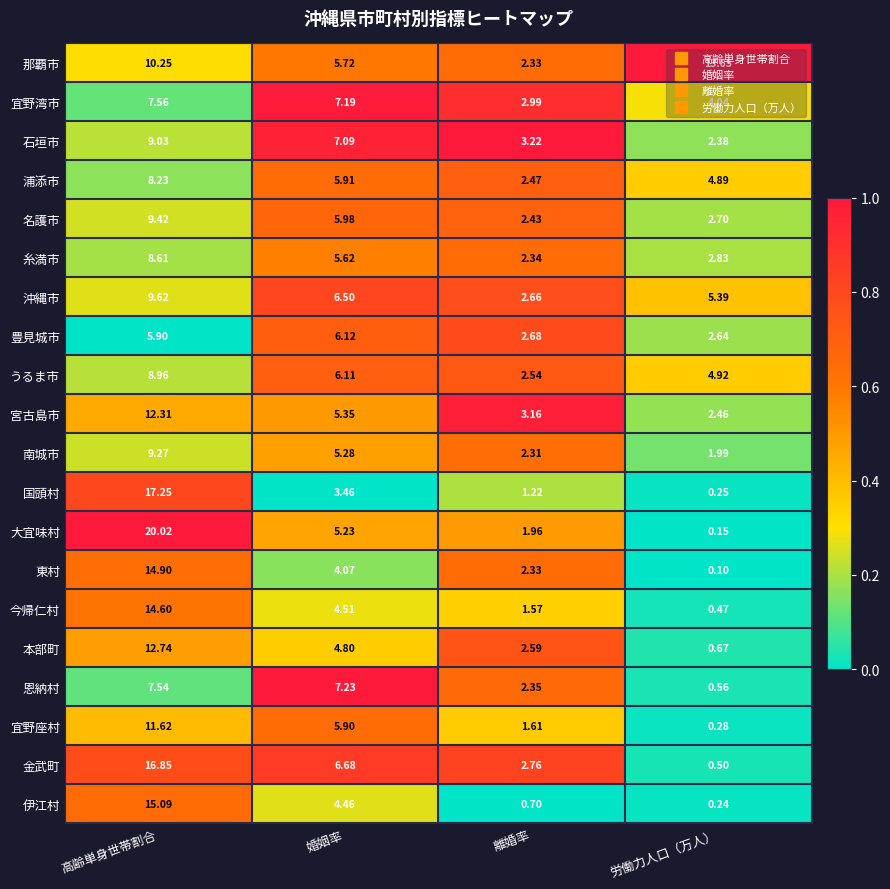

Which label corresponds to the smallest value in the chart?

労働力人口（万人）